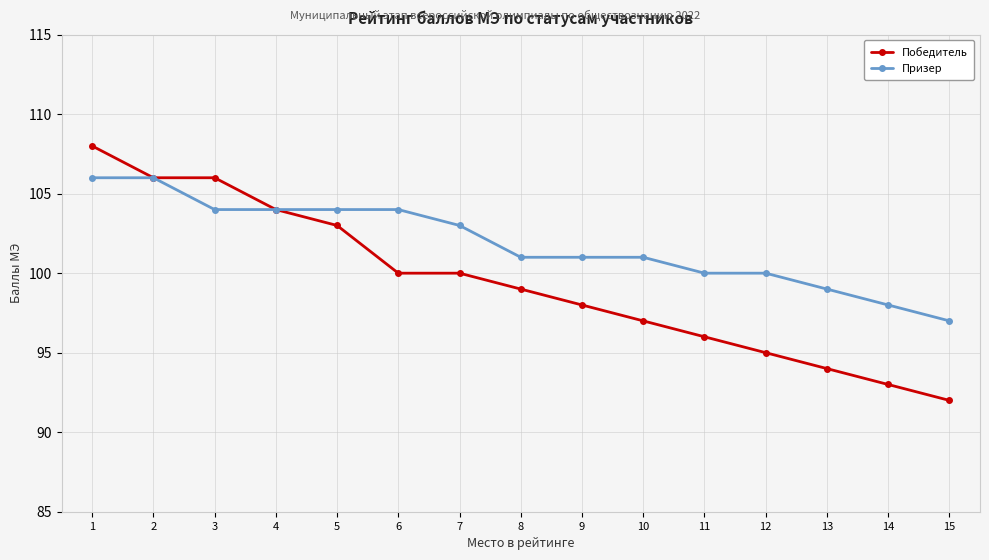

Between 8 and 12, which series saw the biggest shift?

Победитель